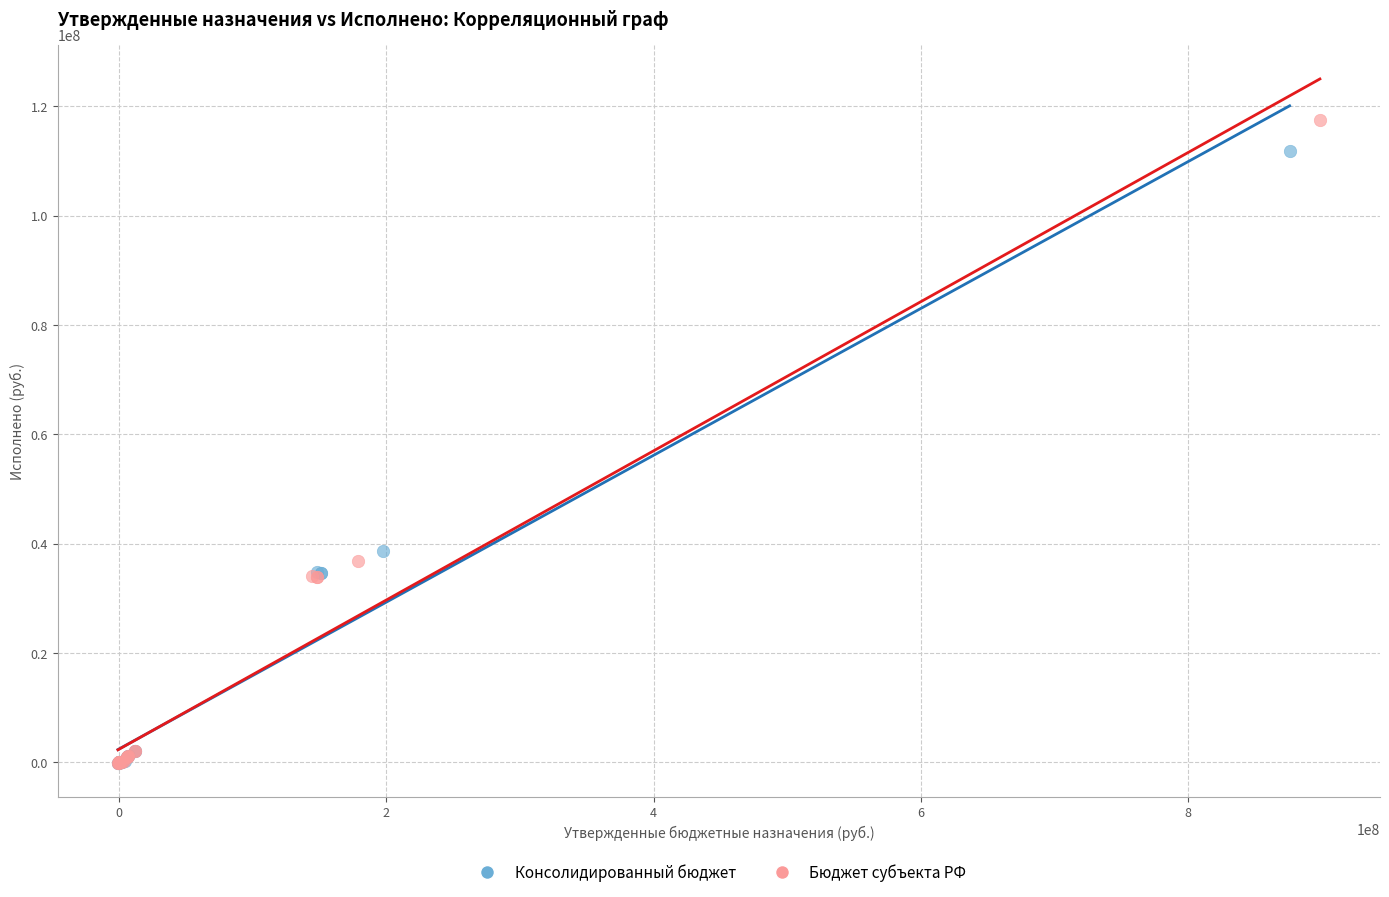

What are all the series names shown in the legend?

Консолидированный бюджет, Бюджет субъекта РФ